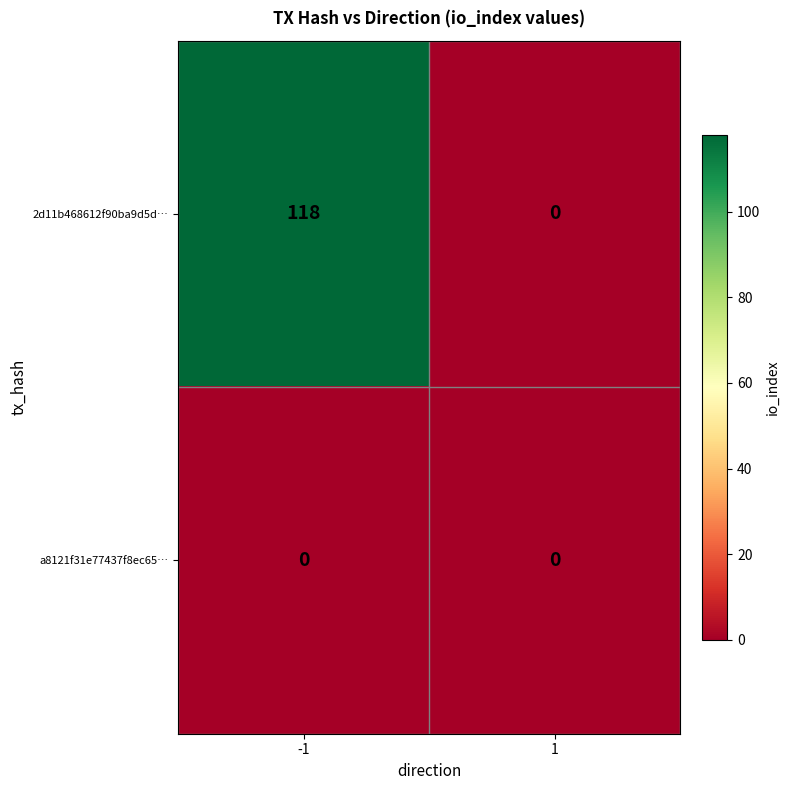

The value of 2d11b468612f90ba9d5d… at 1 is 0. True or false?

True